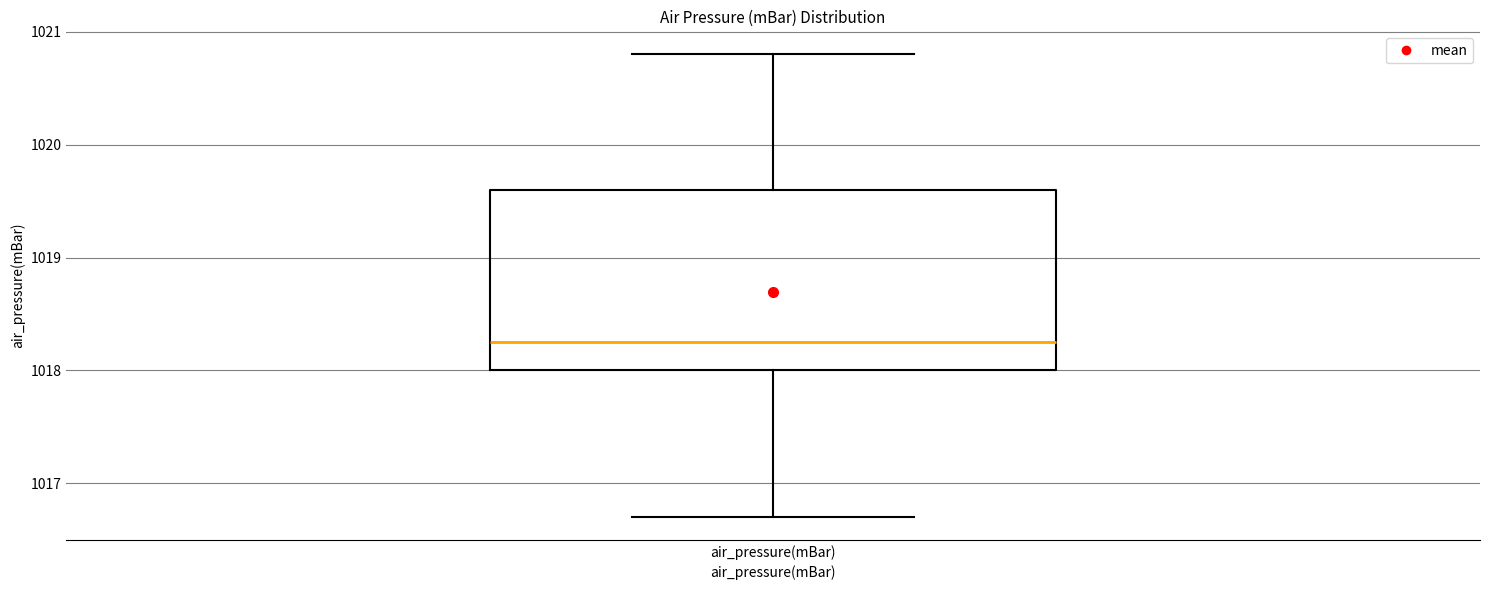

Read this box plot against the y-axis: the position of the median line, the range covered by the box, and the ends of both whiskers. The values are not printed on the chart, so give them approximately, as read against the axis.

median 1018.3, box 1018.0 to 1019.6, whiskers 1016.7 to 1020.8